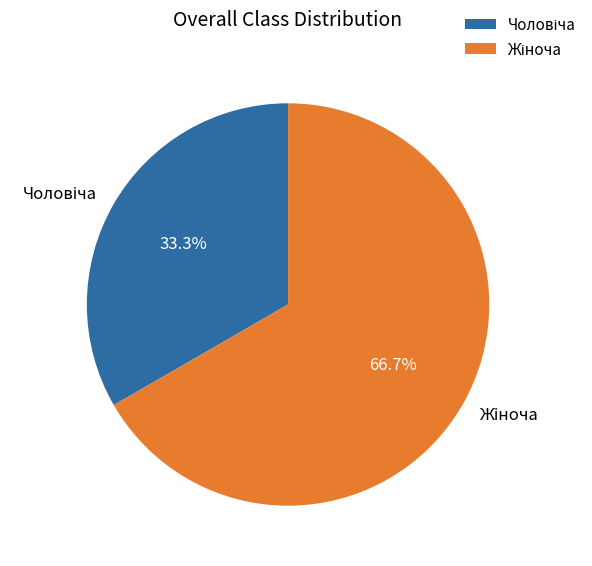

Is there any slice that represents more than half of the pie?

Yes